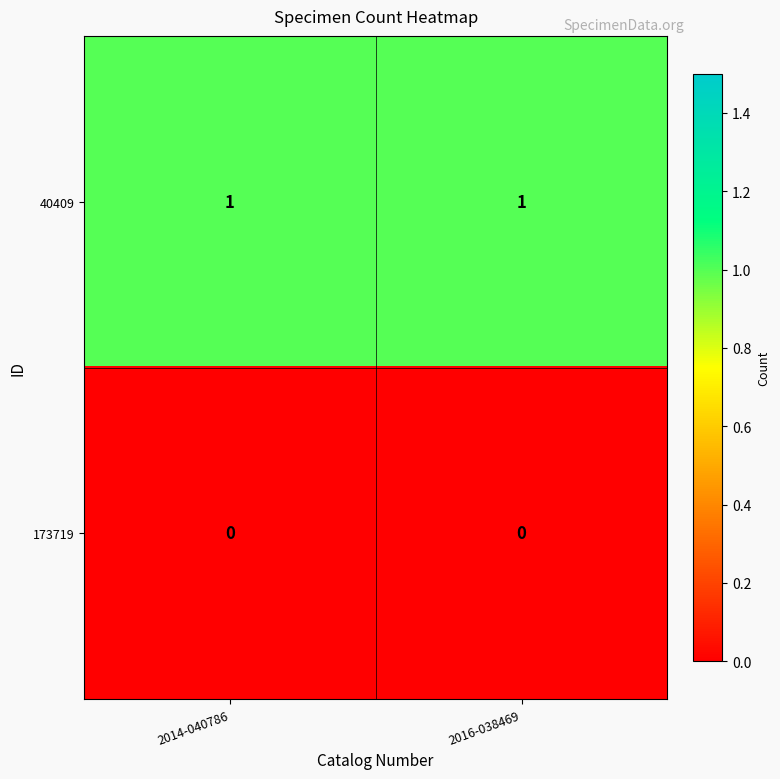

The 40409 series shows 2 at 2014-040786. True or false?

False